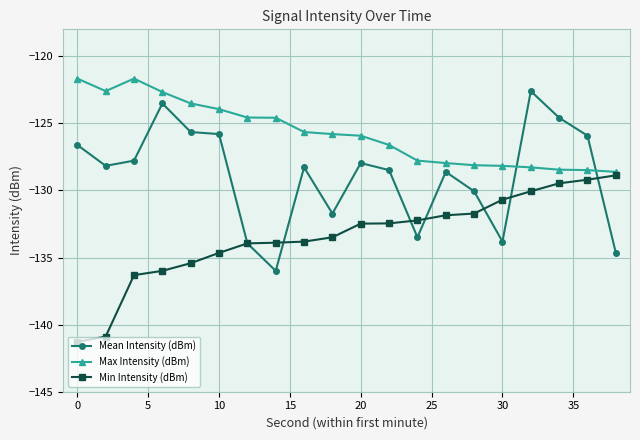

True or false: Mean Intensity (dBm) and Max Intensity (dBm) cross at least once.

True